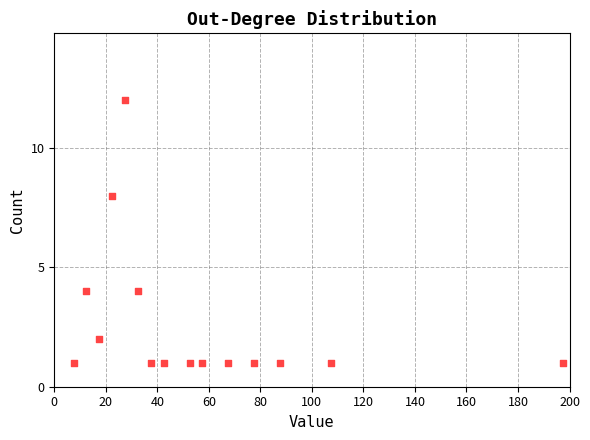

What is the range of Y values (max minus min)?

11